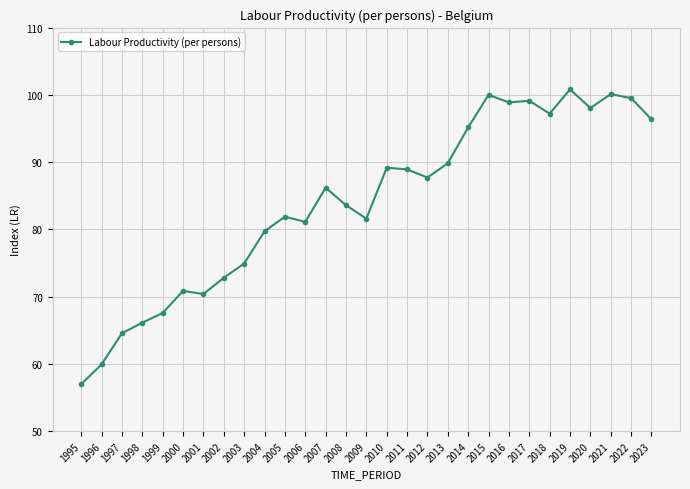

True or false: the data shows 34.4 at 2010.

False